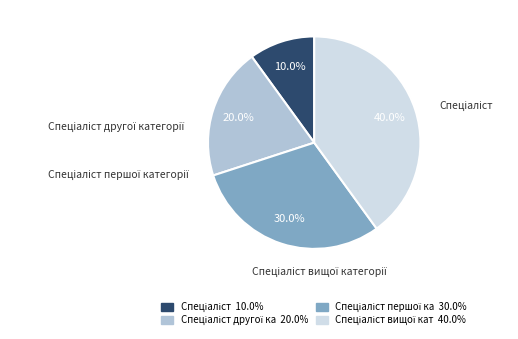

Does any single category account for the majority?

No